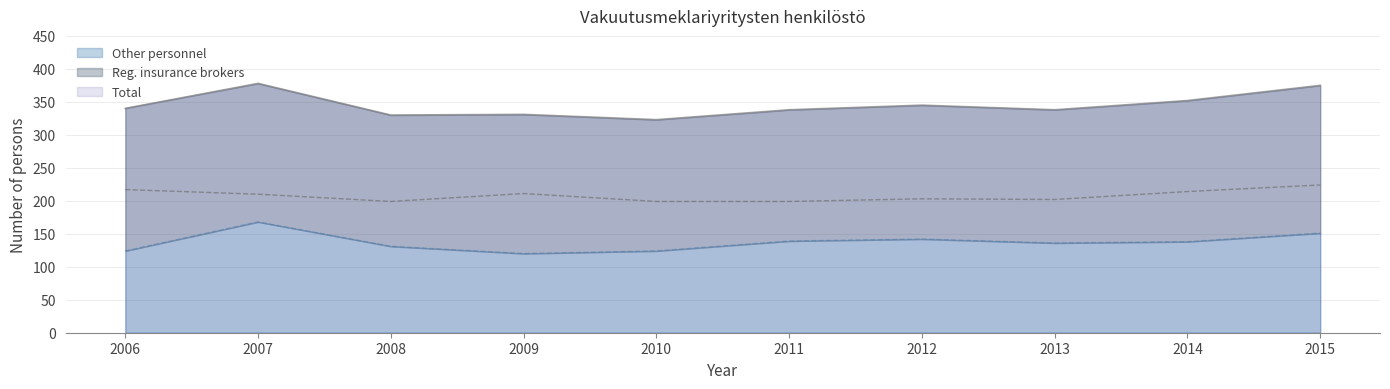

What is the difference between the maximum and second lowest values in the Reg. insurance brokers series?

25